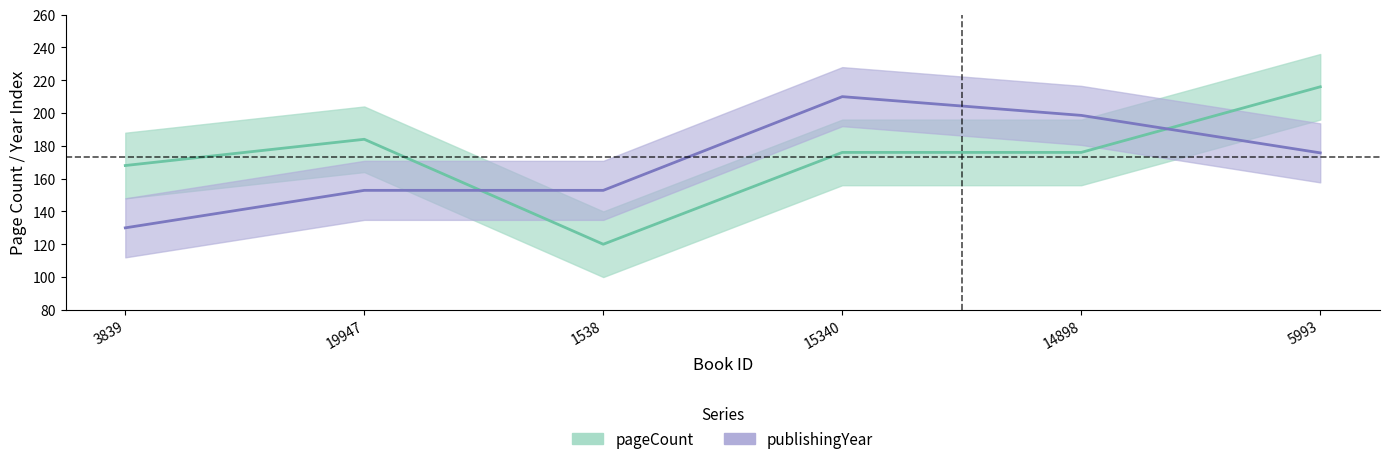

Does the chart display data point markers on the line(s)?

No